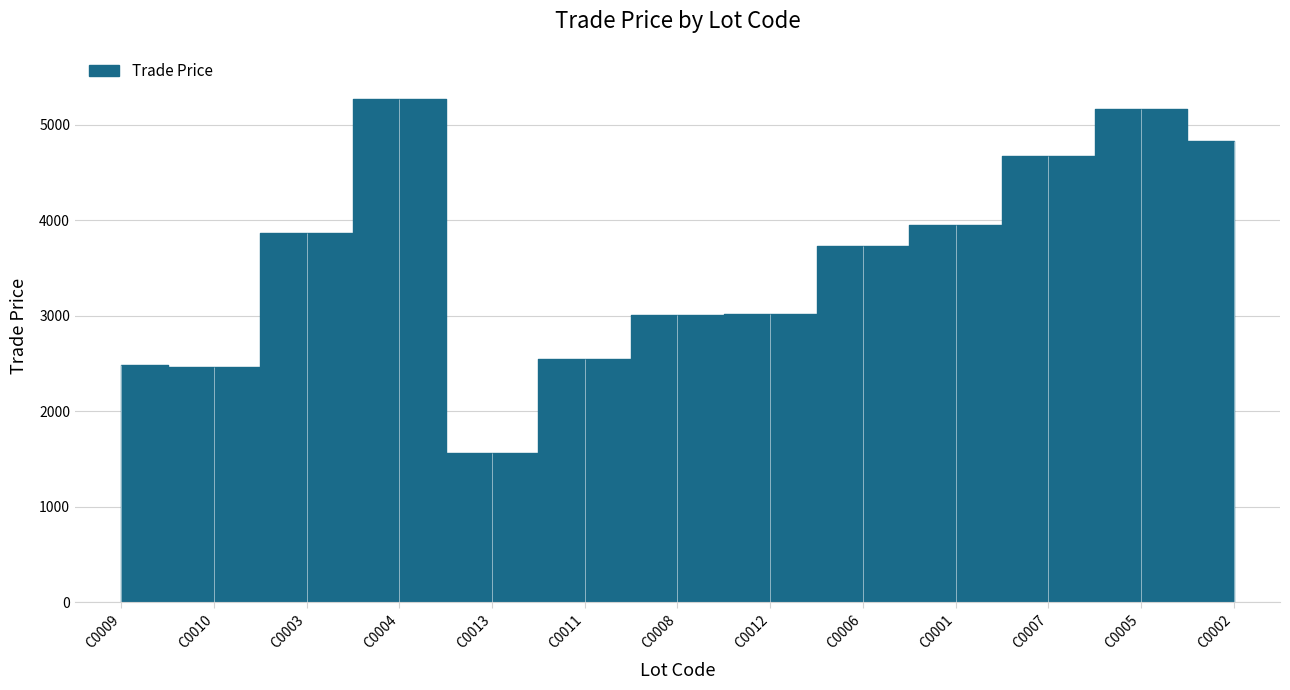

Where is the first local minimum?

C0010